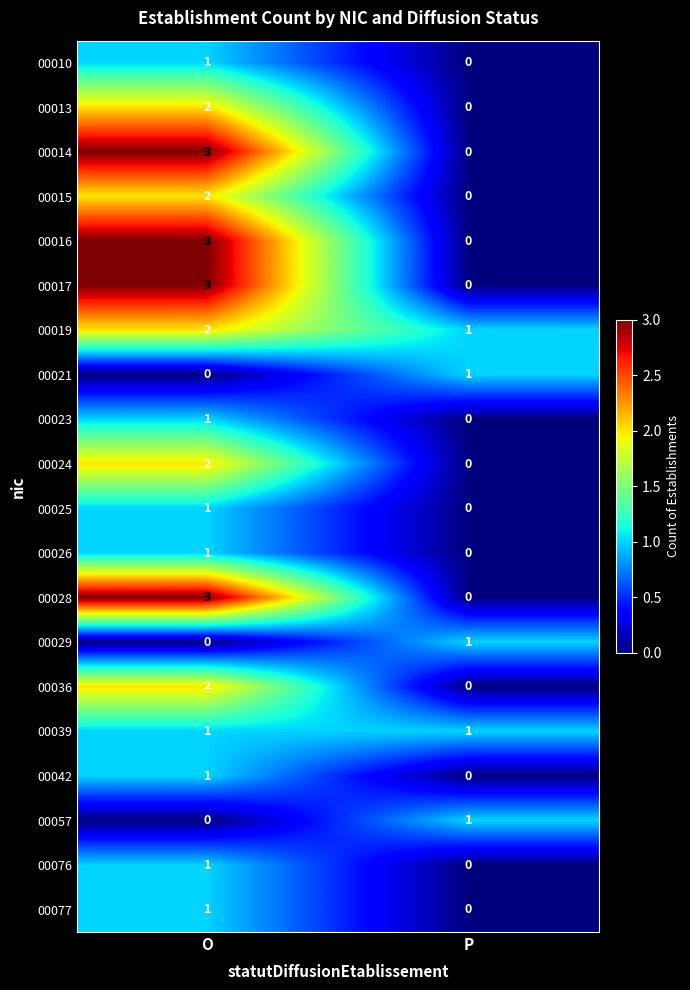

What is the greatest value displayed?

3